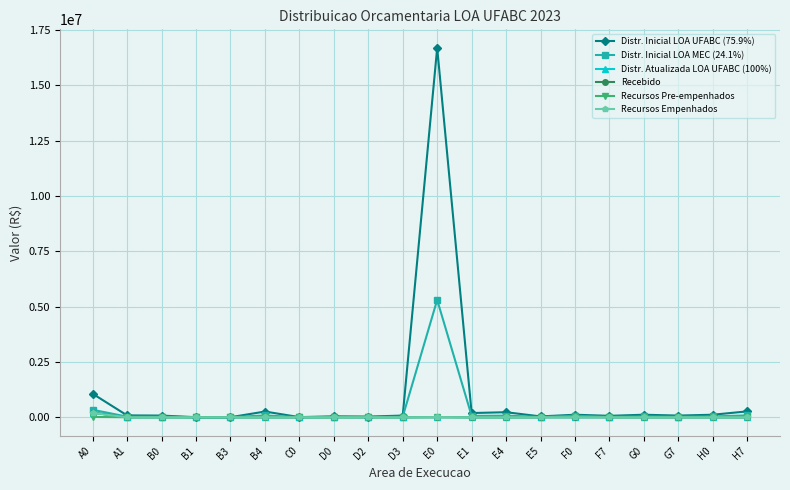

Which label corresponds to the smallest value in the chart?

A1